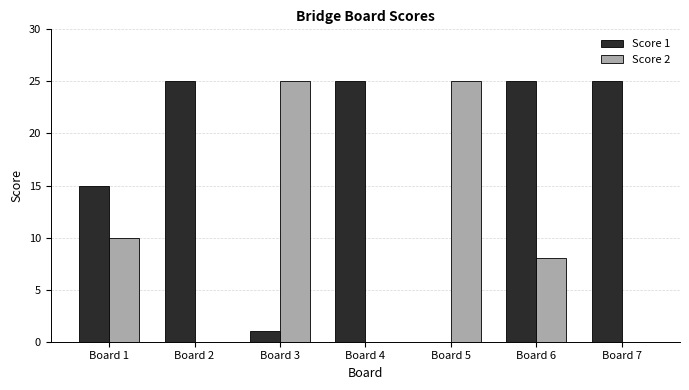

What is the difference between the Score 2 values at Board 1 and Board 6?

2